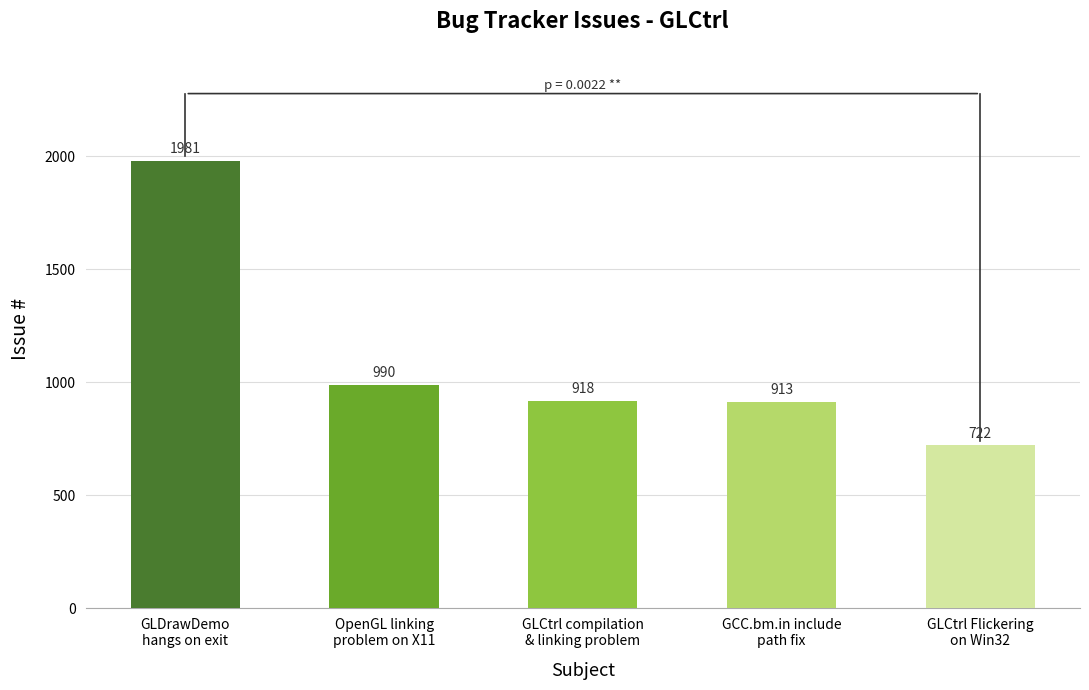

Reading left to right, list all the values displayed in this chart.

GLDrawDemo
hangs on exit=1981	OpenGL linking
problem on X11=990	GLCtrl compilation
& linking problem=918	GCC.bm.in include
path fix=913	GLCtrl Flickering
on Win32=722